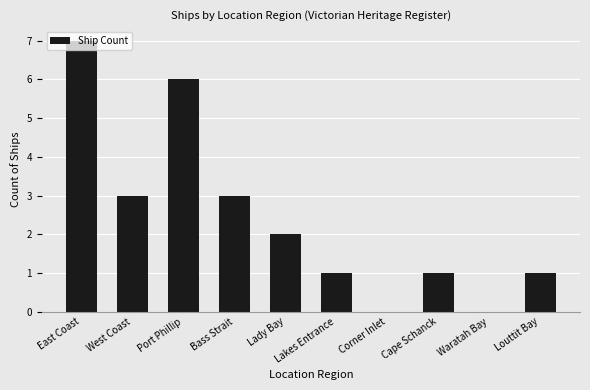

What is the change in value from East Coast to Bass Strait?

-4